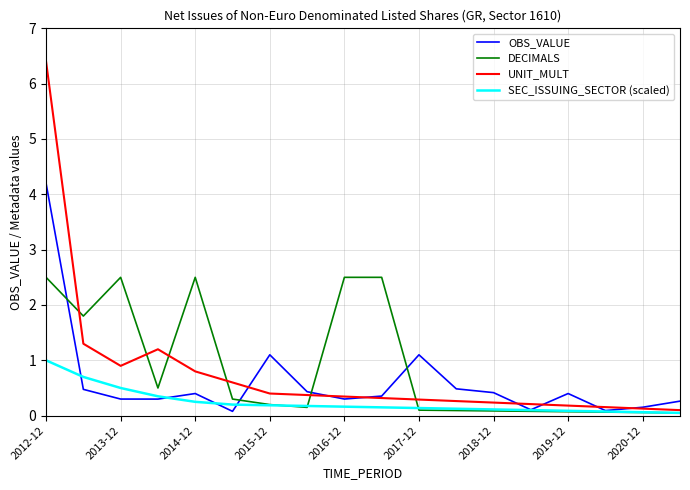

What is the greatest value displayed?

6.4